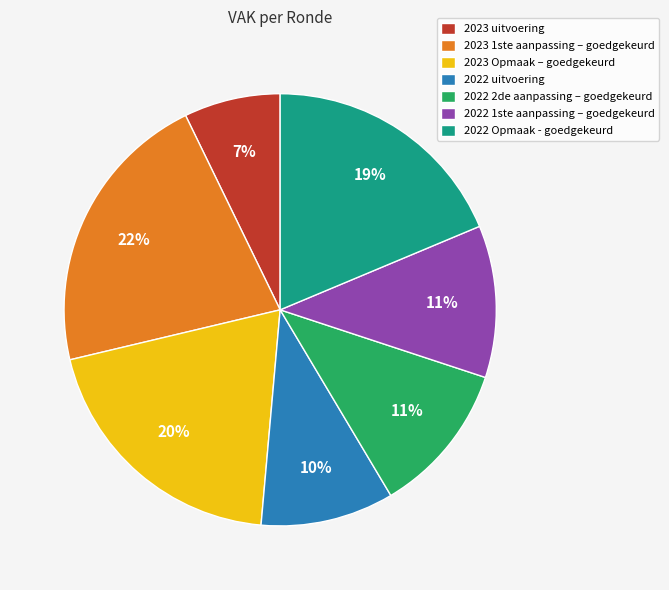

To the nearest percent, what is the difference between the 2023 Opmaak – goedgekeurd and 2022 uitvoering slice percentages?

10%